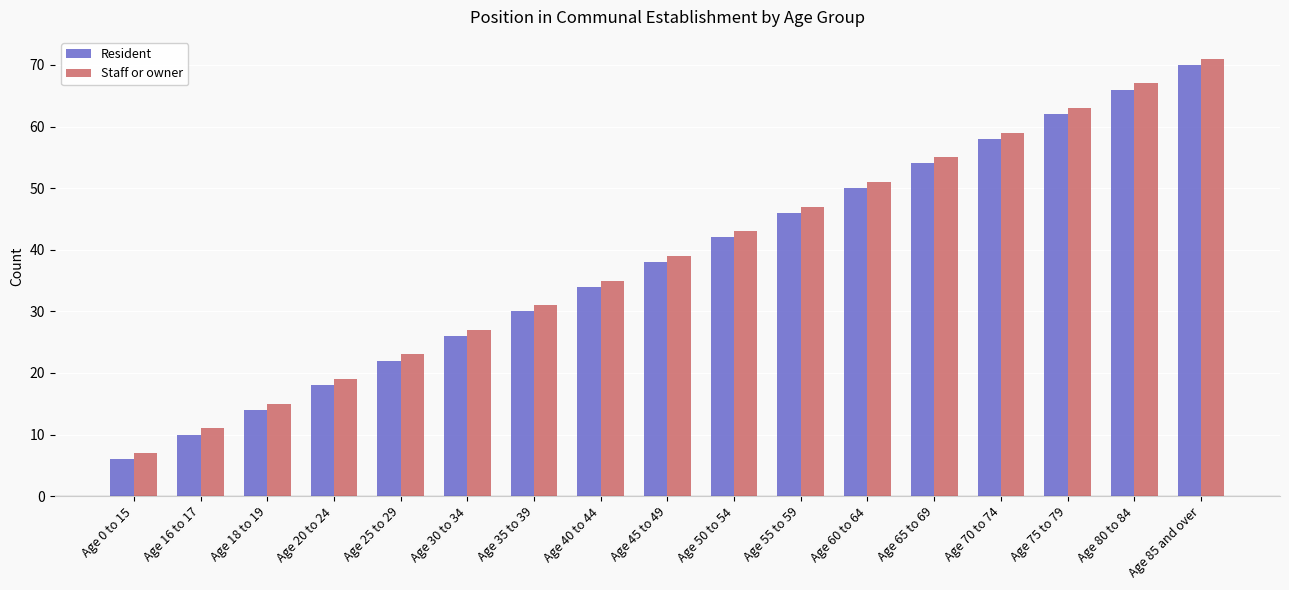

What is the difference between the maximum and minimum values in the Resident series?

64